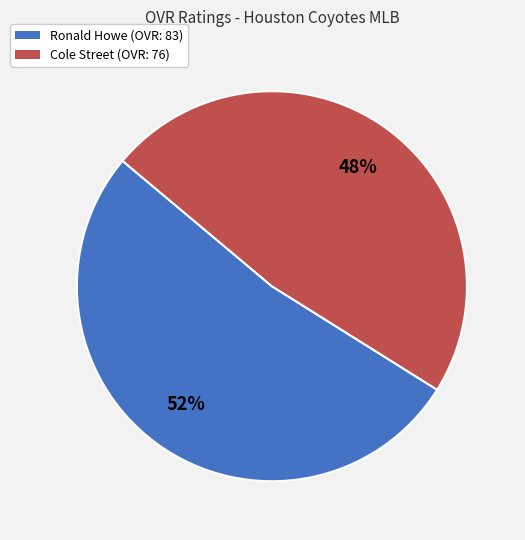

To the nearest percent, what percentage of the pie is Cole?

48%